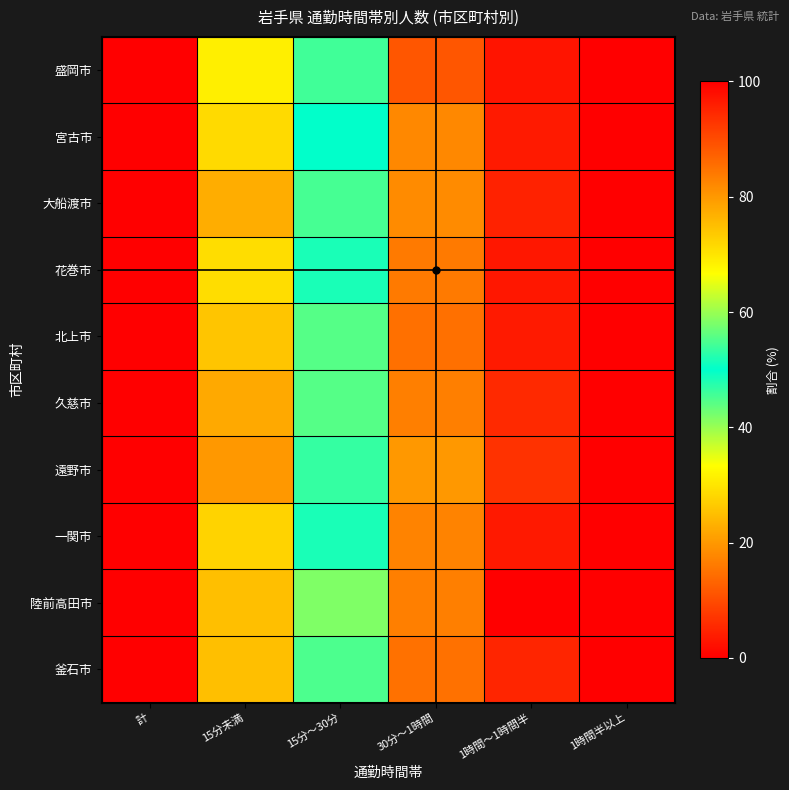

Which label corresponds to the largest value in the chart?

計